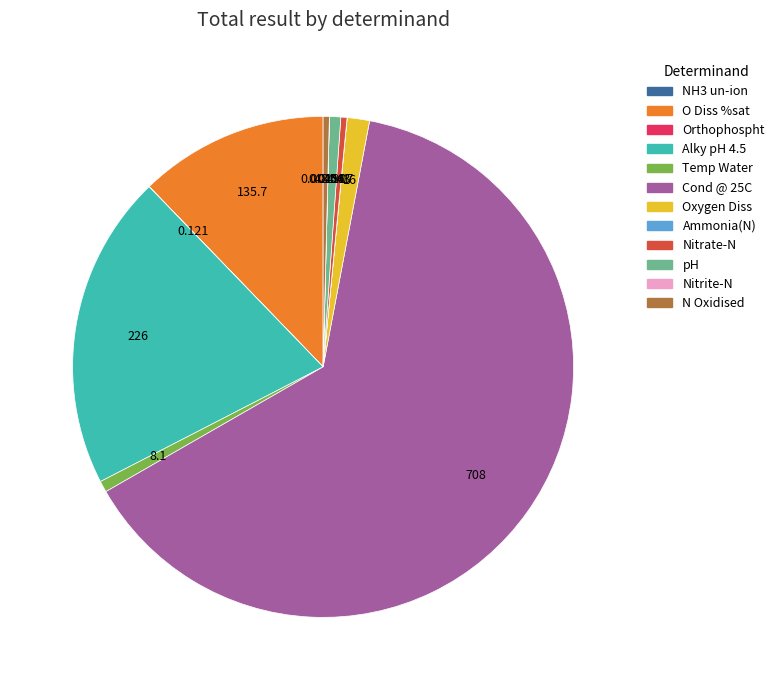

Is pH the majority of the pie?

No